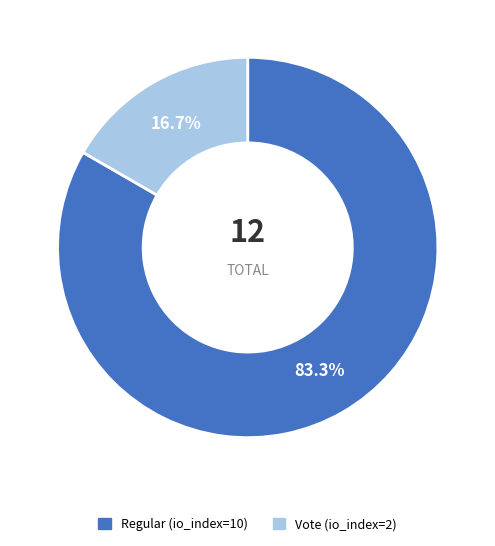

Approximately how many times larger is the value at Vote (io_index=2) compared to Regular (io_index=10)?

0.2